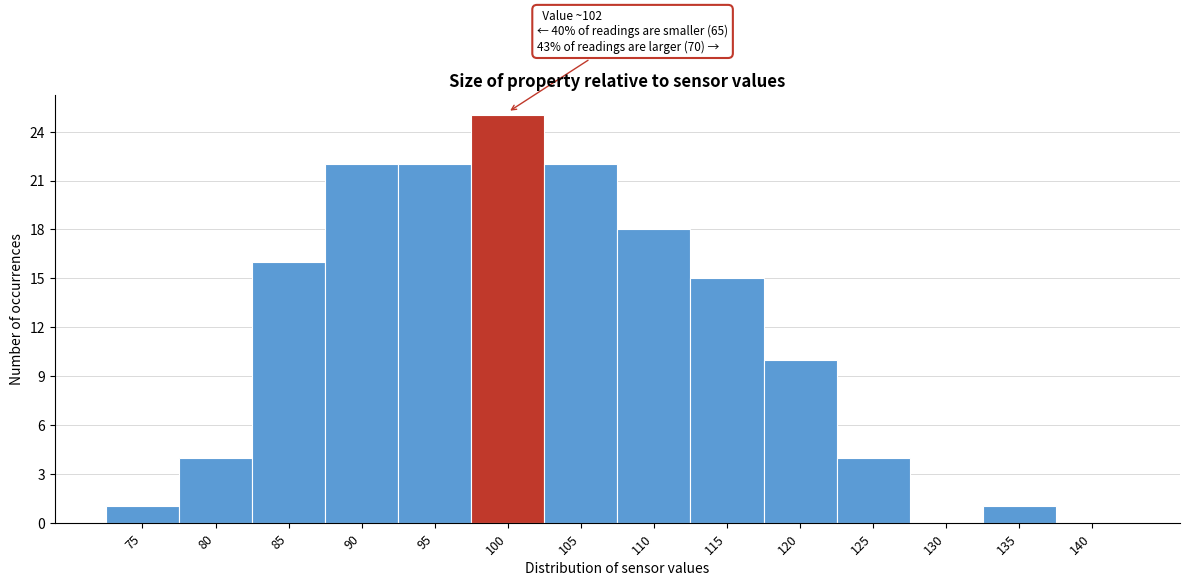

Reading left to right, what are all the values shown in this chart?

75=1	80=4	85=16	90=22	95=22	100=25	105=22	110=18	115=15	120=10	125=4	130=0	135=1	140=0